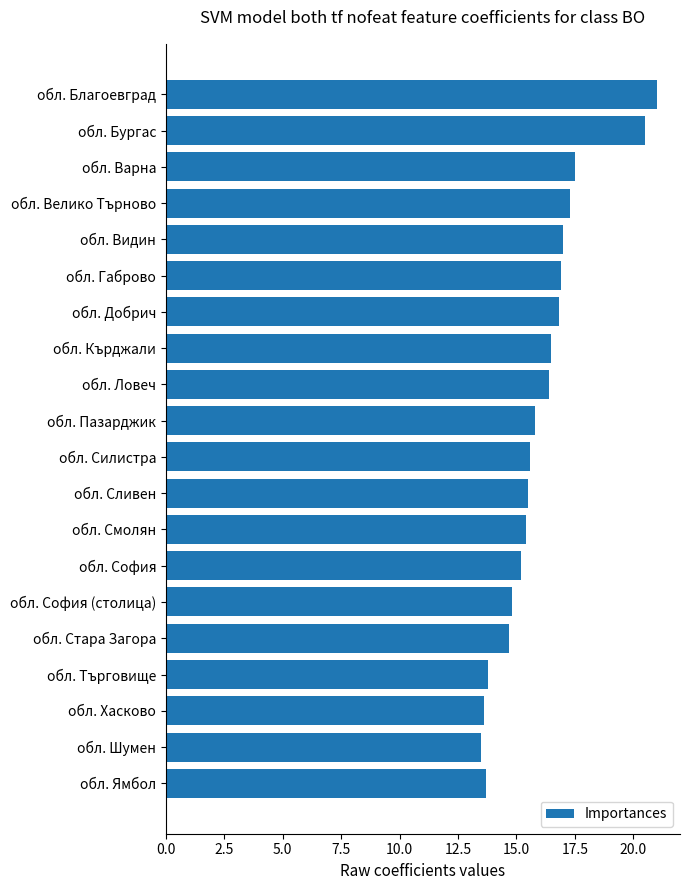

Reading bottom to top, transcribe all the data shown in this chart.

обл. Ямбол=13.7	обл. Шумен=13.5	обл. Хасково=13.6	обл. Търговище=13.8	обл. Стара Загора=14.7	обл. София (столица)=14.8	обл. София=15.2	обл. Смолян=15.4	обл. Сливен=15.5	обл. Силистра=15.6	обл. Пазарджик=15.8	обл. Ловеч=16.4	обл. Кърджали=16.5	обл. Добрич=16.8	обл. Габрово=16.9	обл. Видин=17.0	обл. Велико Търново=17.3	обл. Варна=17.5	обл. Бургас=20.5	обл. Благоевград=21.0